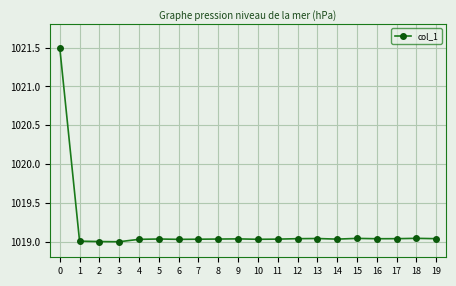

What is the sum of the values at 0 and 5?

2040.5